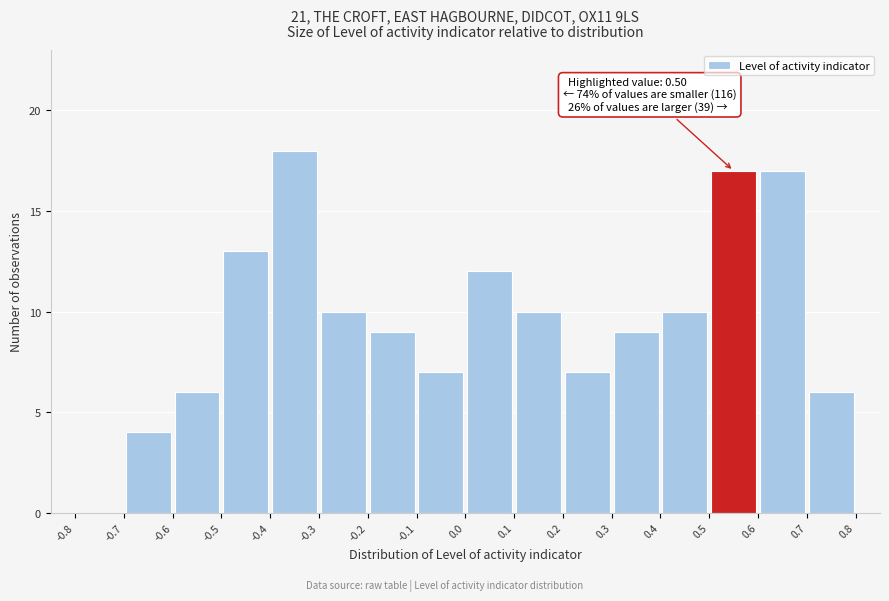

Which range on the x-axis has the tallest bar?

-0.4 to -0.3